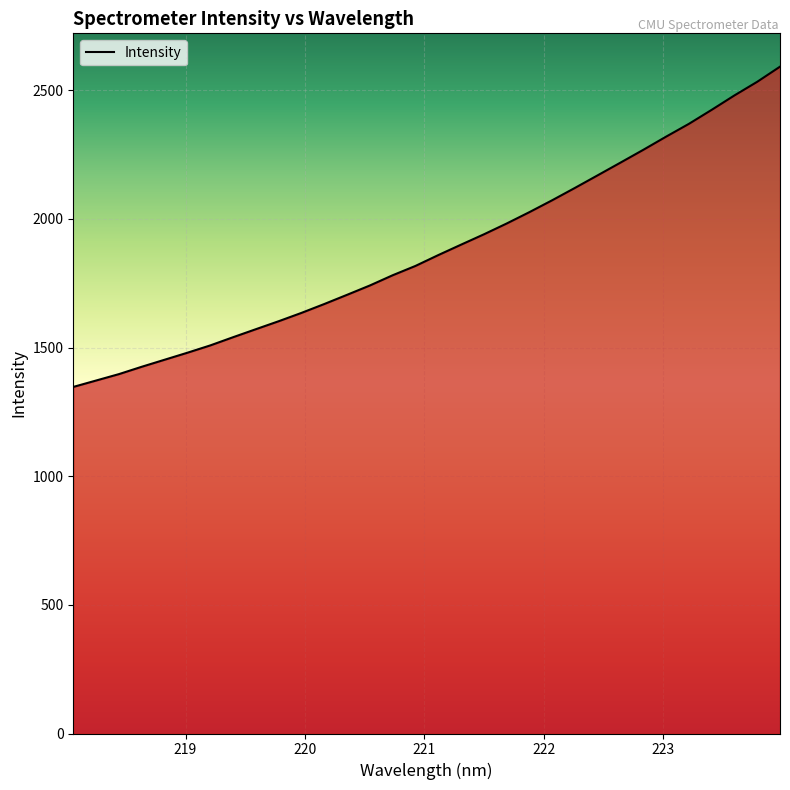

What is the greatest value displayed?

2592.0